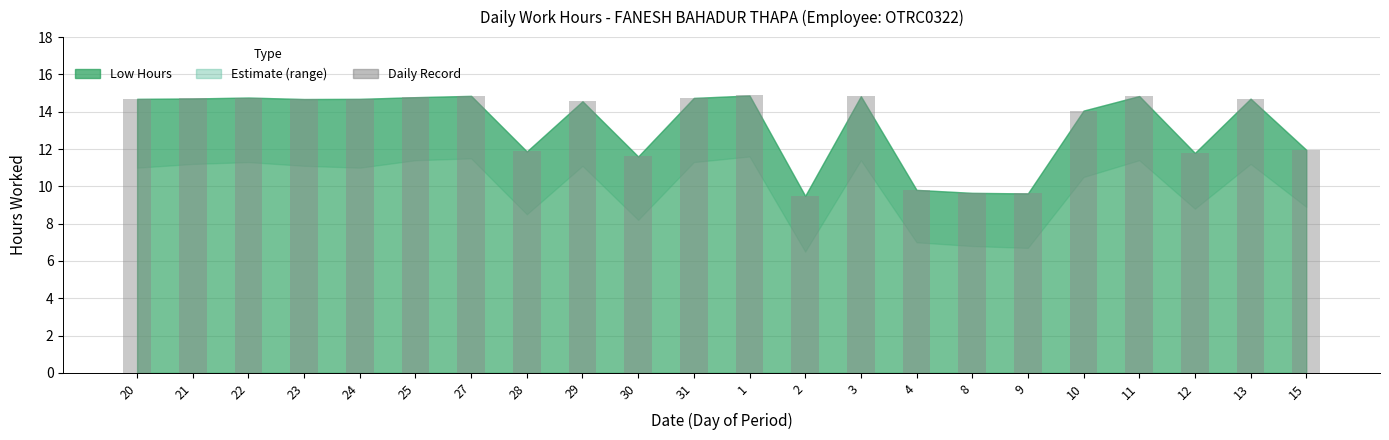

What is the difference between the values at 20 and 29?

0.1